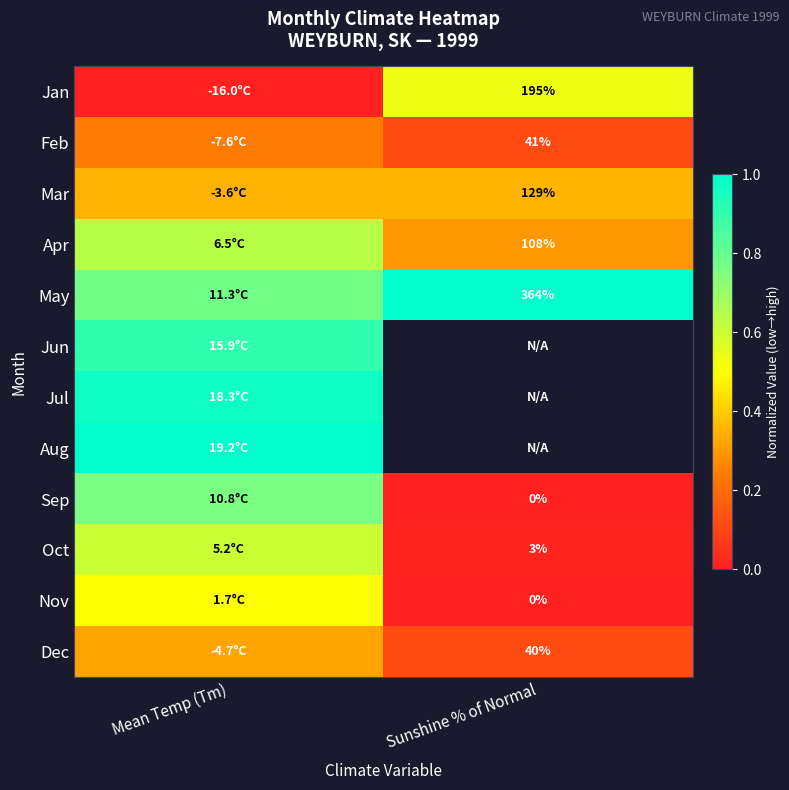

Read the Nov value at Mean Temp (Tm).

0.5